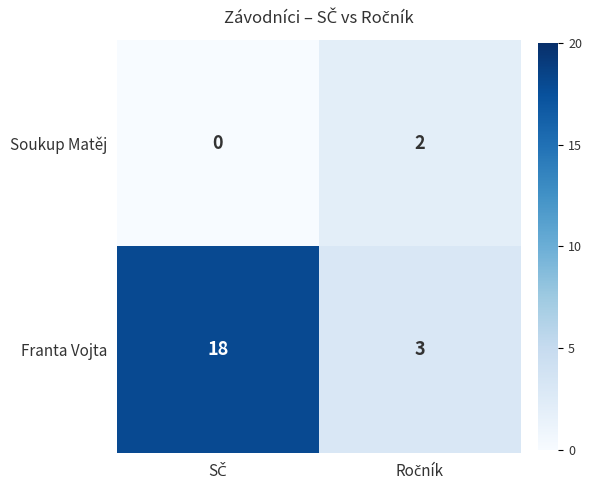

Which series has the largest total across all categories?

Franta Vojta